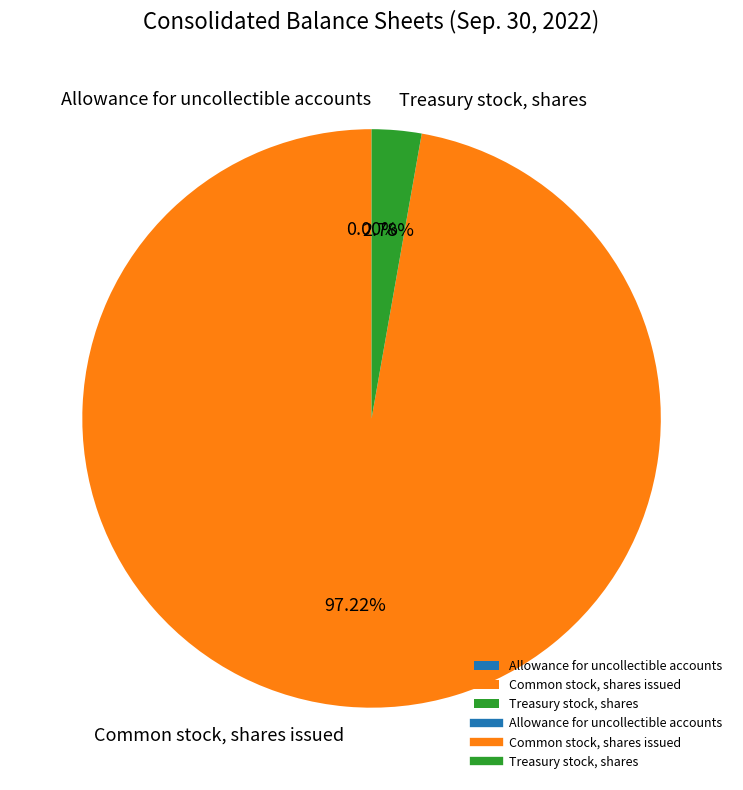

Which category has the biggest portion of the pie?

Common stock, shares issued